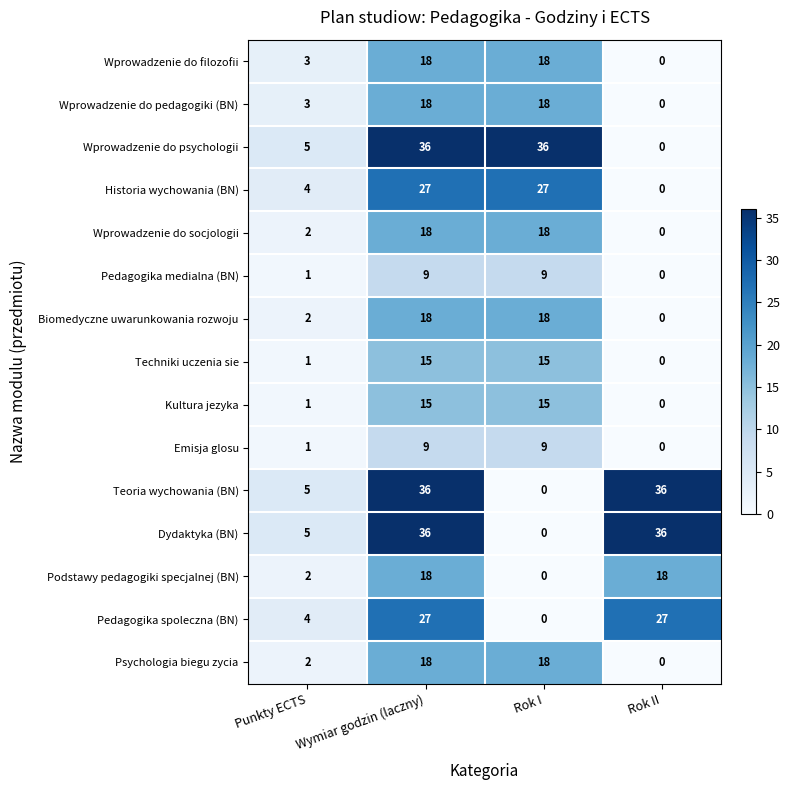

What is the maximum value shown in the chart?

36